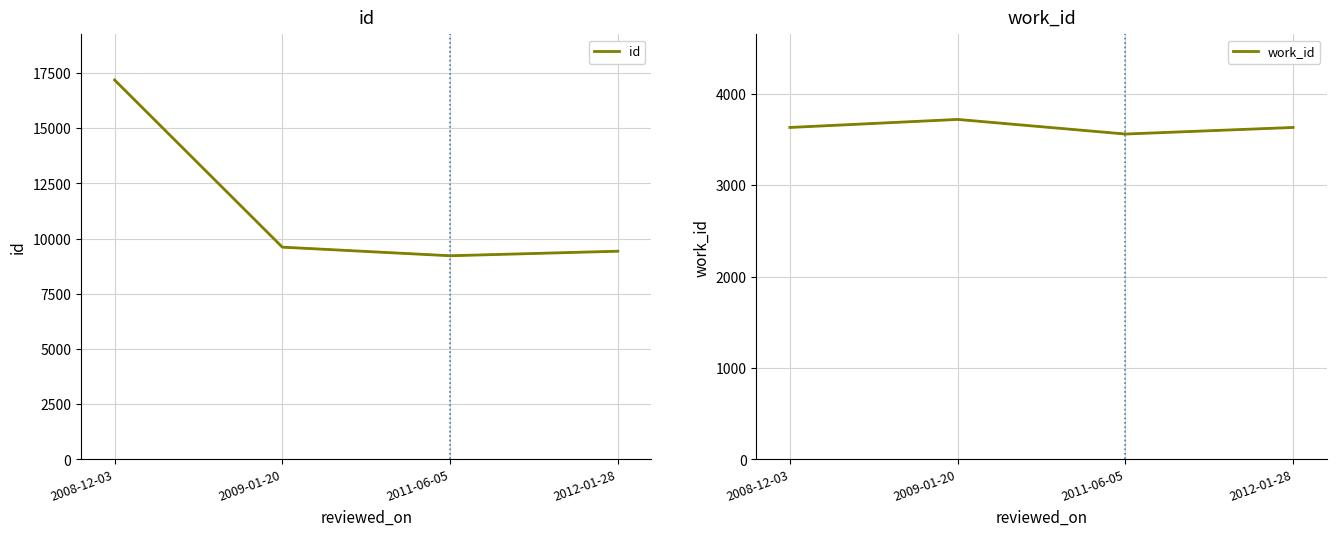

How many work_id values are between 3633 and 3721?

3